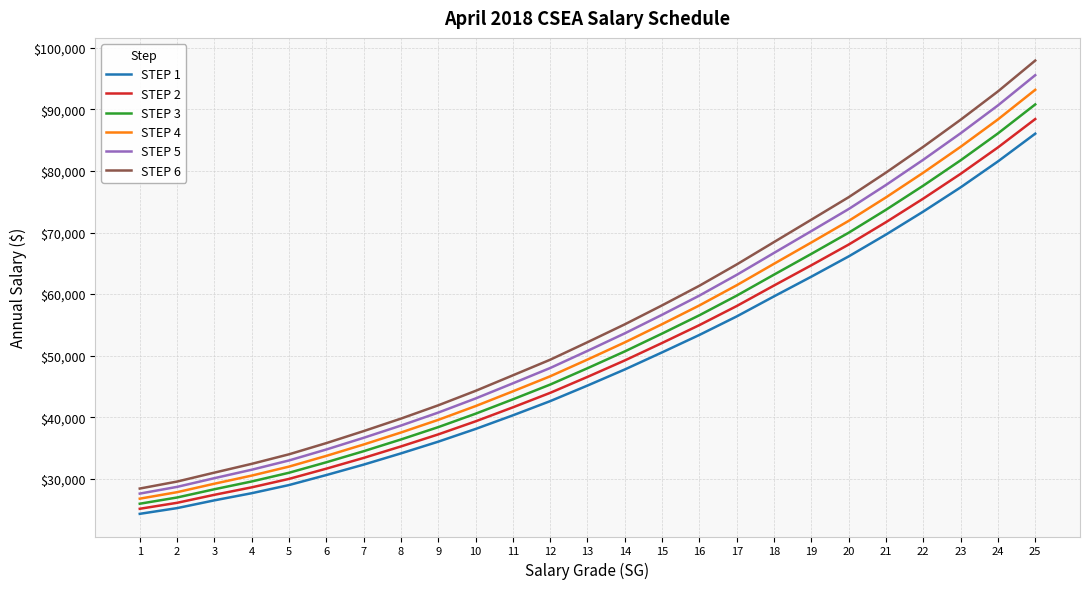

What value does the STEP 3 series have at 12?

45319